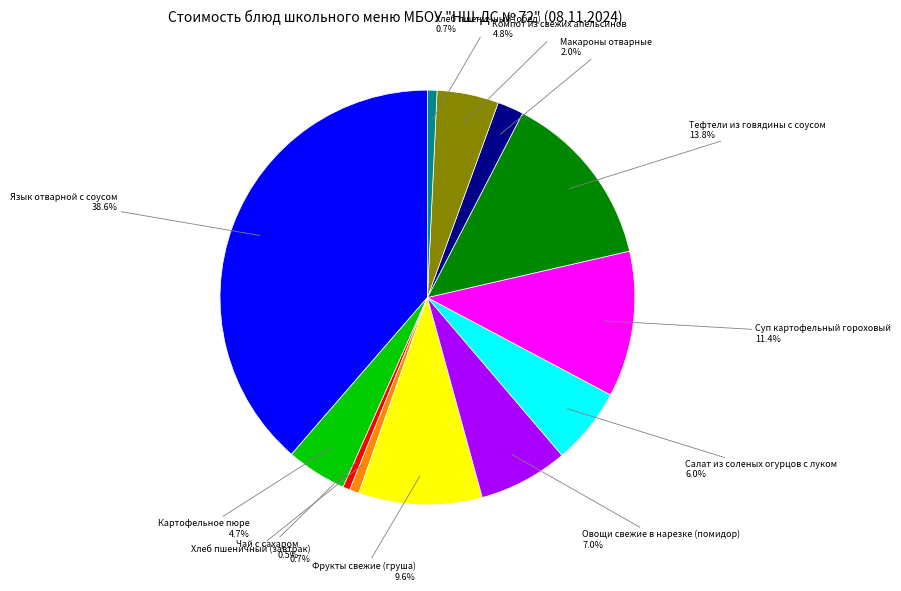

What is the ratio of the value at Салат из соленых огурцов с луком to the value at Хлеб пшеничный (обед)?

8.0